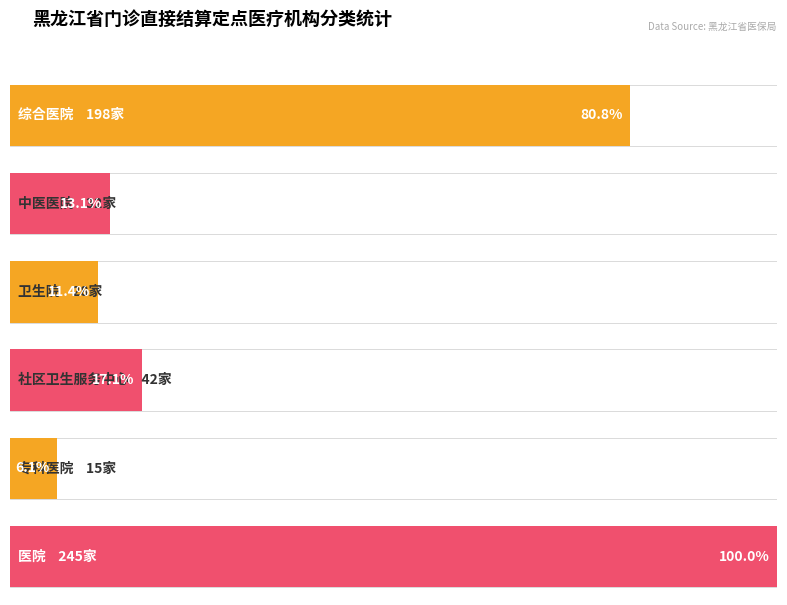

The value at 卫生院 is 28. True or false?

True